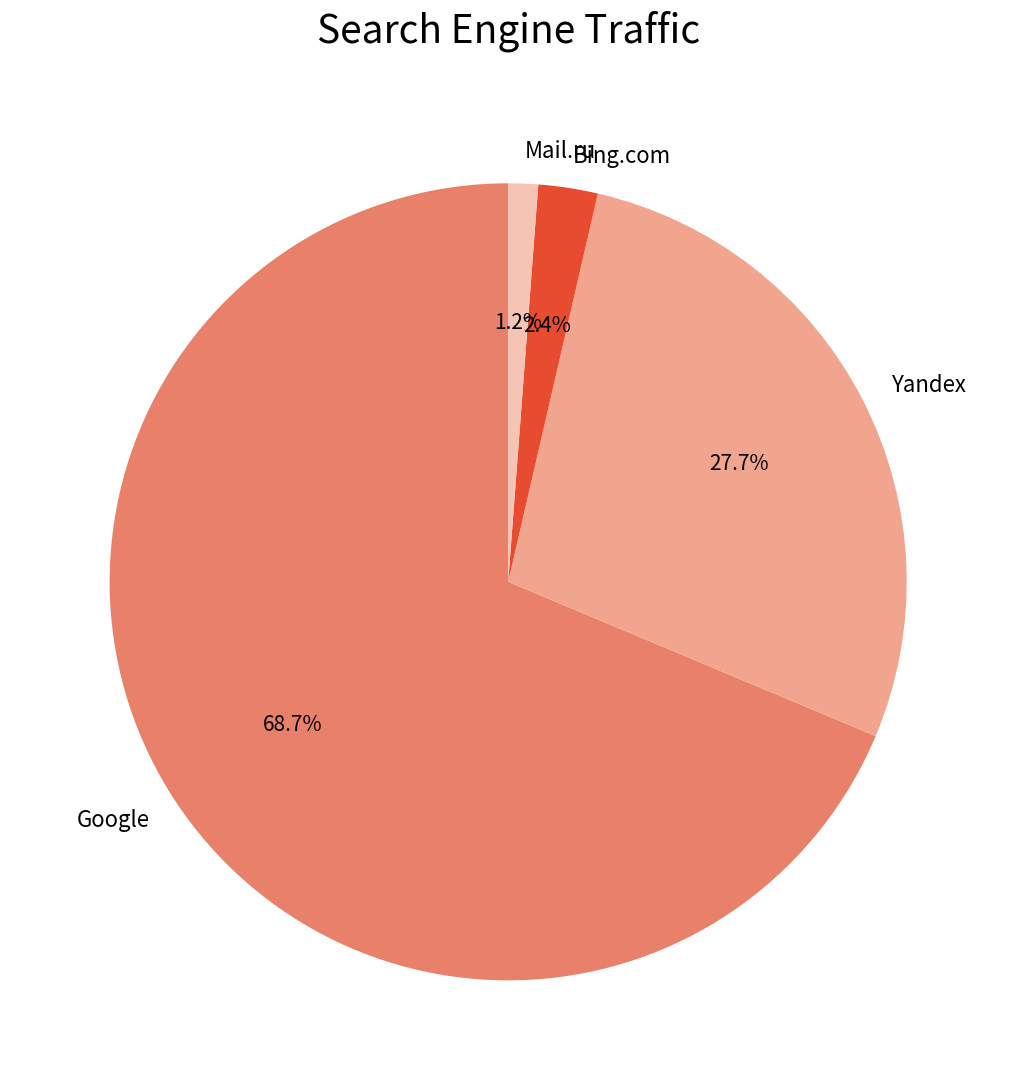

Combined, do Bing.com and Google account for over 50%?

Yes